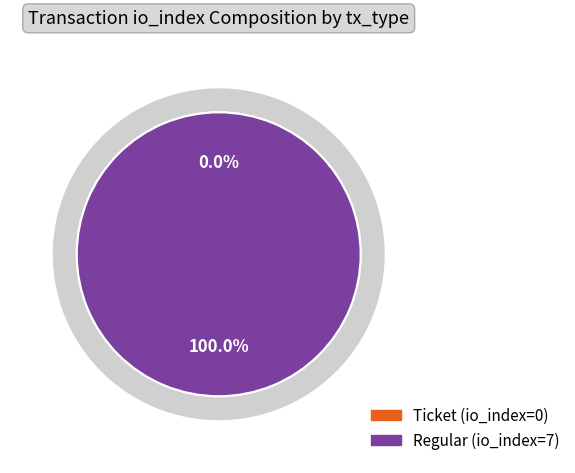

What is the change in value from Ticket (io_index=0) to Regular (io_index=7)?

+7